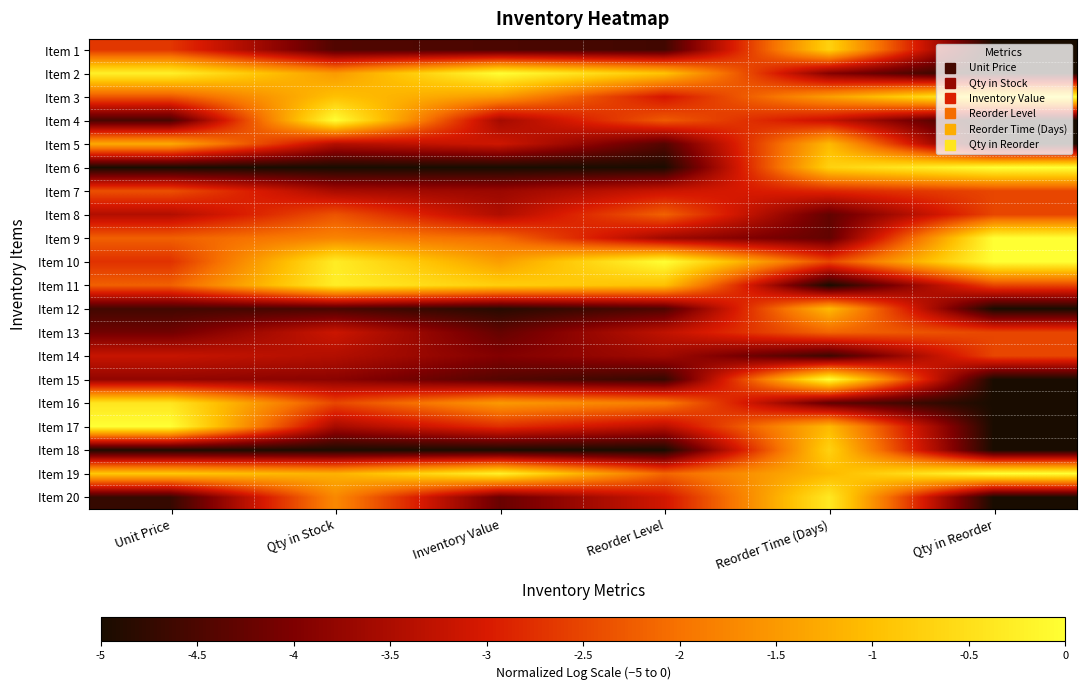

Which has a higher value, Unit Price or Qty in Reorder?

Unit Price